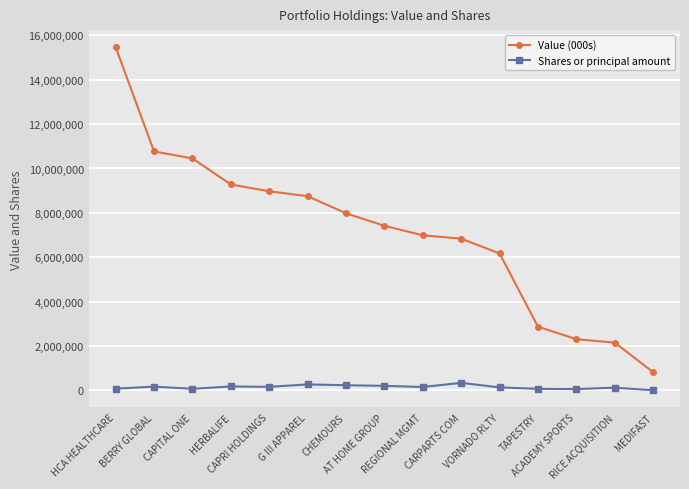

How many data points does each series have?

15